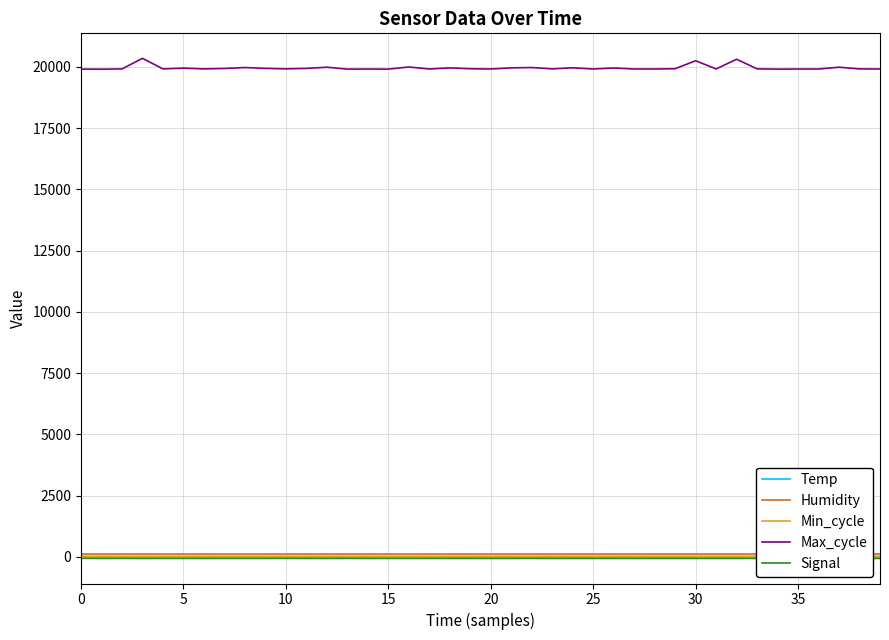

What is the highest value of the Max_cycle series?

20347